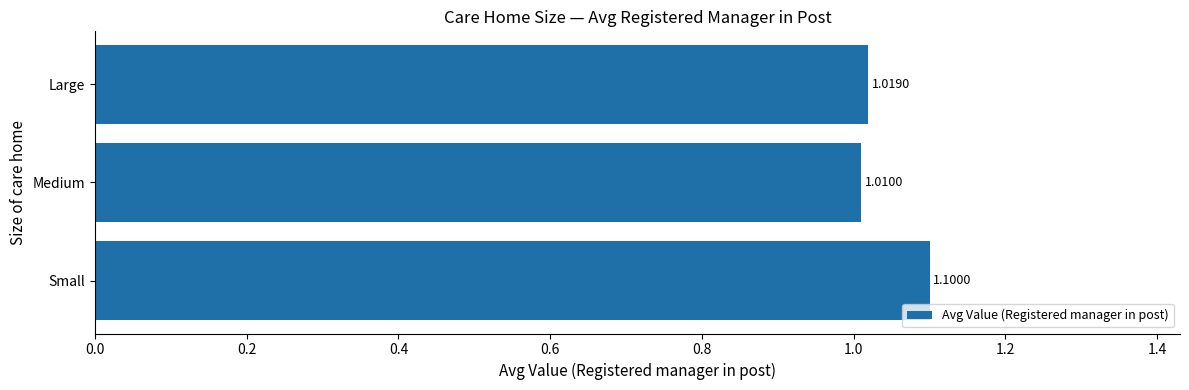

What is the sum of the values at Large and Small?

2.1